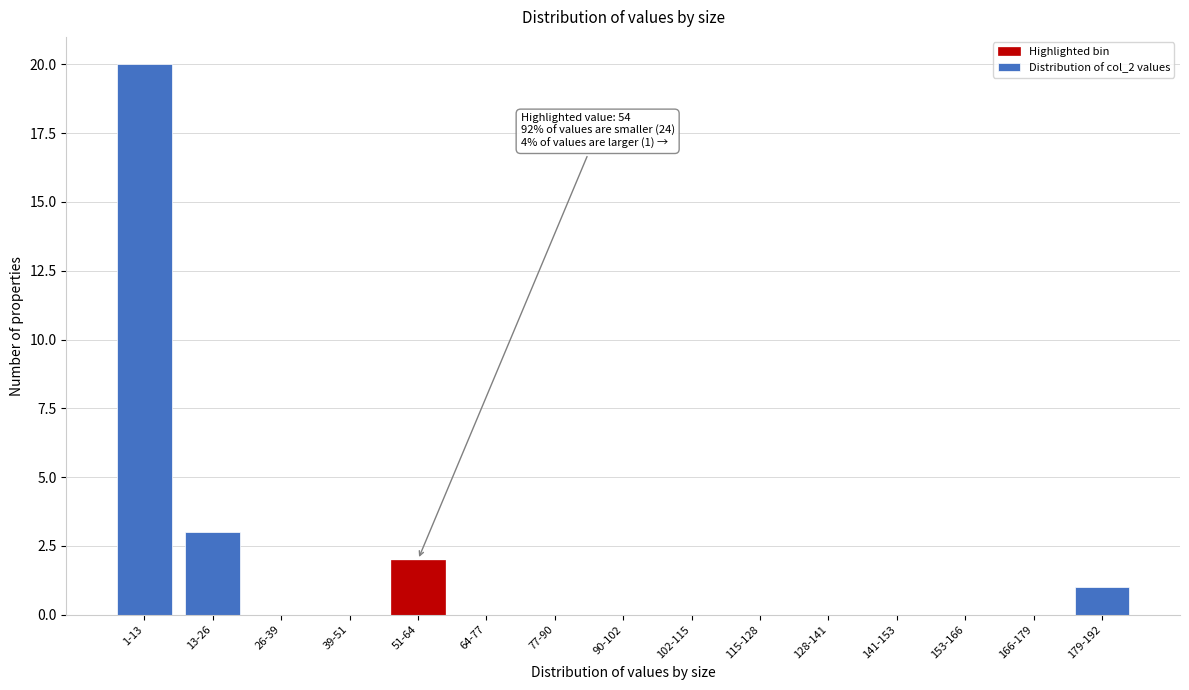

Reading left to right, extract all data points from this chart.

1-13=20	13-26=3	26-39=0	39-51=0	51-64=2	64-77=0	77-90=0	90-102=0	102-115=0	115-128=0	128-141=0	141-153=0	153-166=0	166-179=0	179-192=1